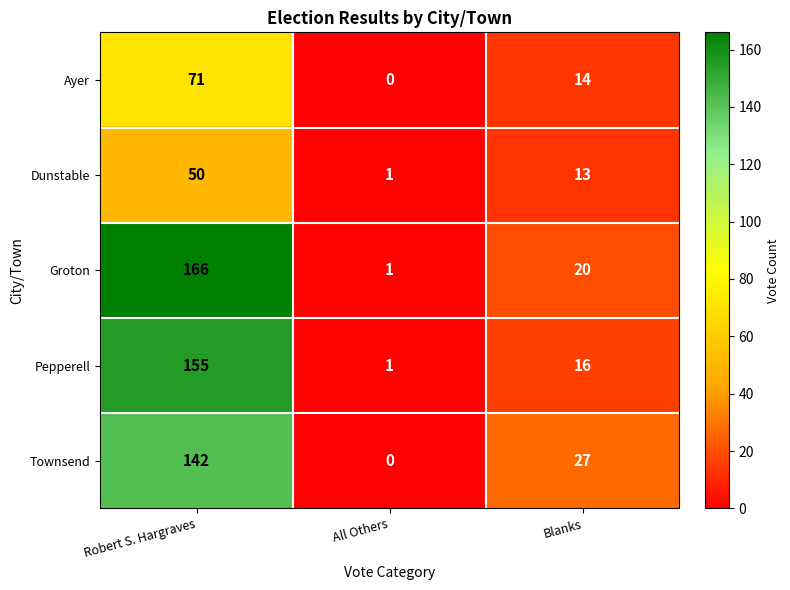

What is the average value of the Groton series?

62